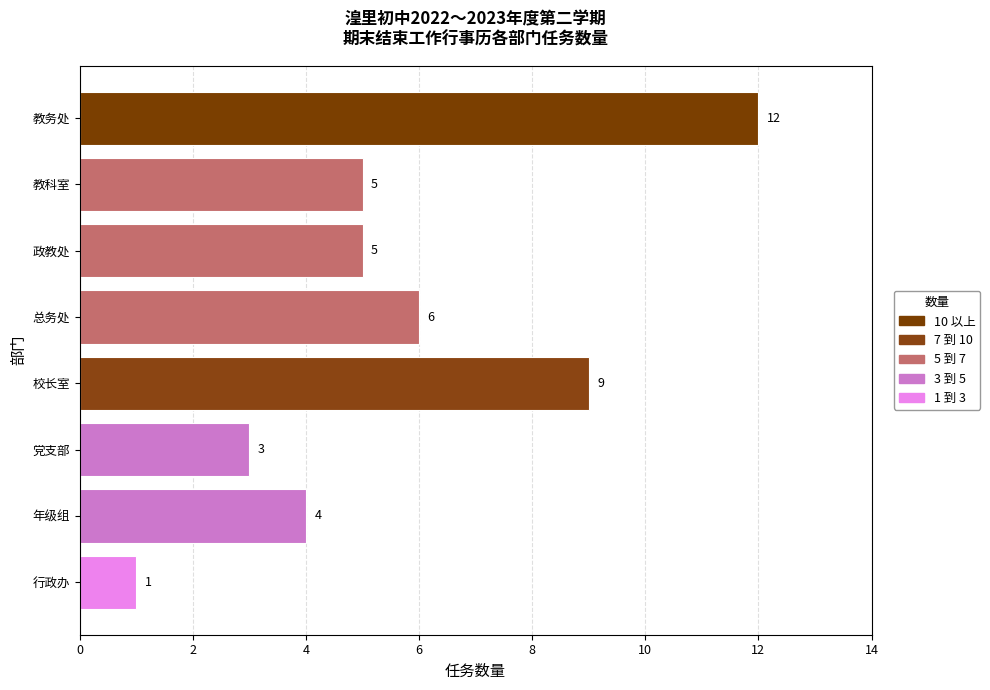

Reading top to bottom, transcribe all the data shown in this chart.

12	5	5	6	9	3	4	1